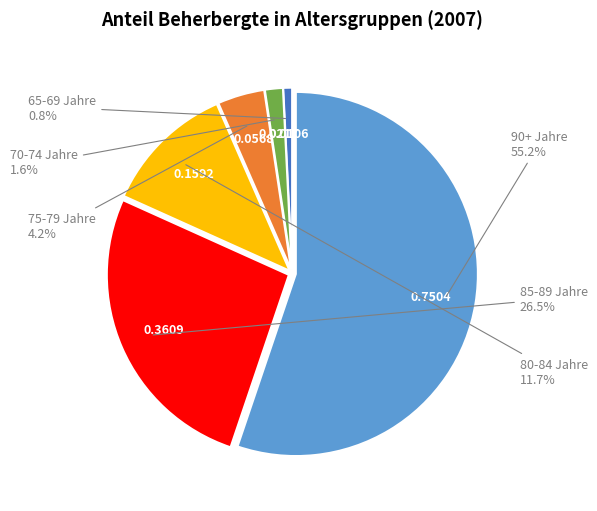

Does any single category account for the majority?

Yes